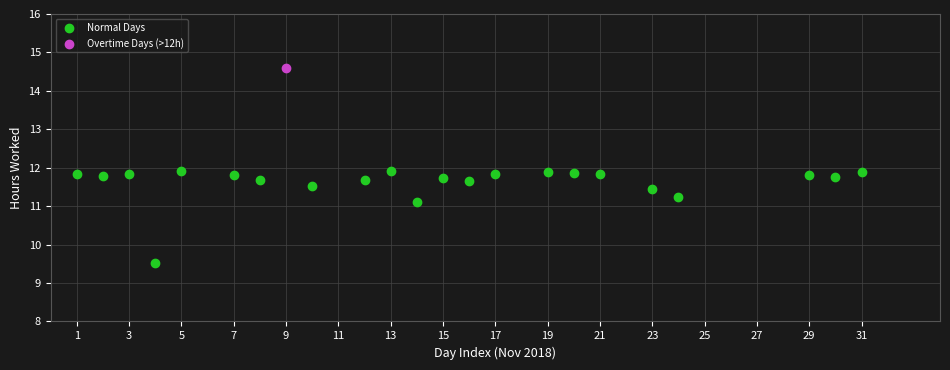

What are all the series names shown in the legend?

Normal Days, Overtime Days (>12h)